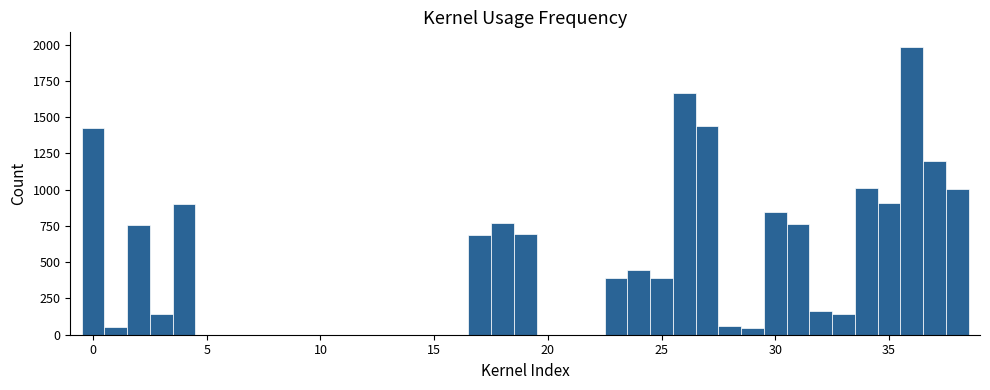

Around what value on the x-axis is the tallest bar? Give the approximate position of its centre, as read against the axis.

36.0